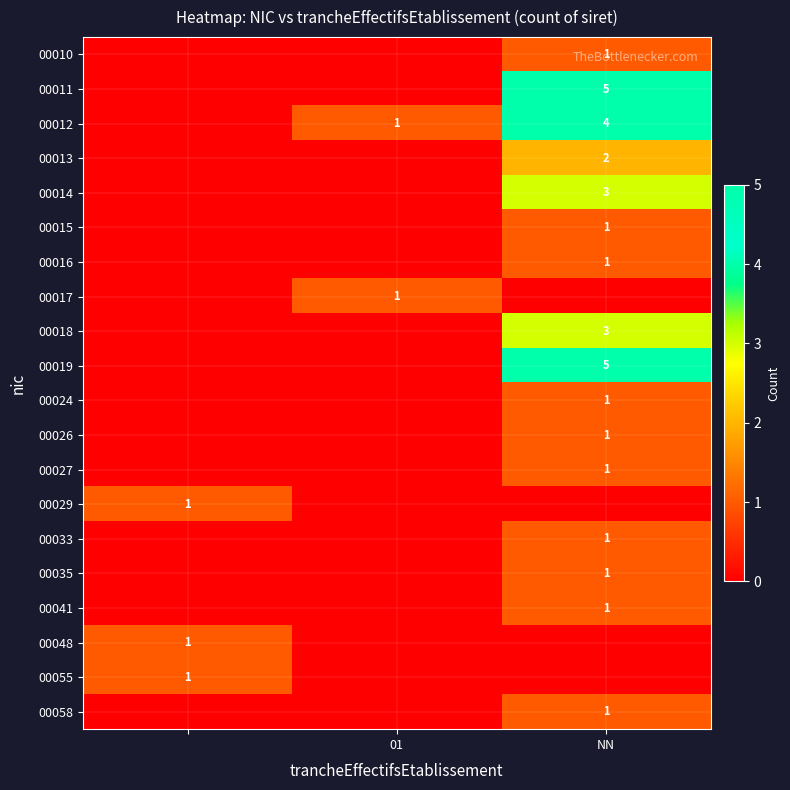

The 00012 series shows 1 at NN. True or false?

False